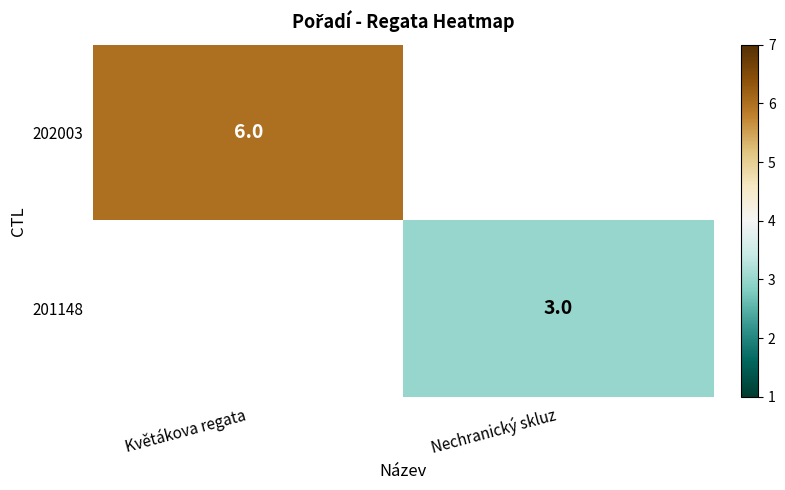

Is it true that 201148 equals 3 at Nechranický skluz?

True